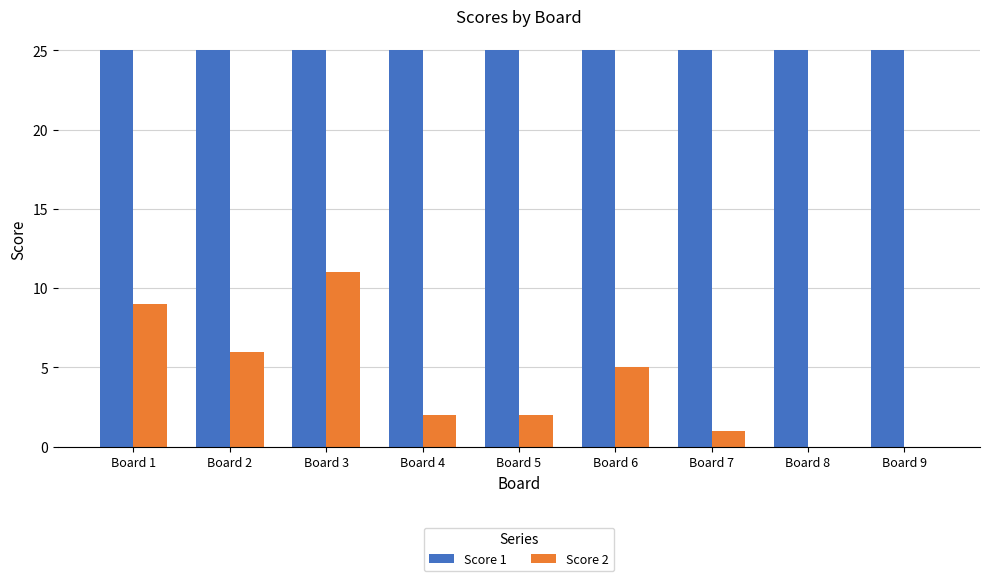

Reading left to right, what are all the values shown in this chart?

Score 1: 25	25	25	25	25	25	25	25	25
Score 2: 9	6	11	2	2	5	1	0	0